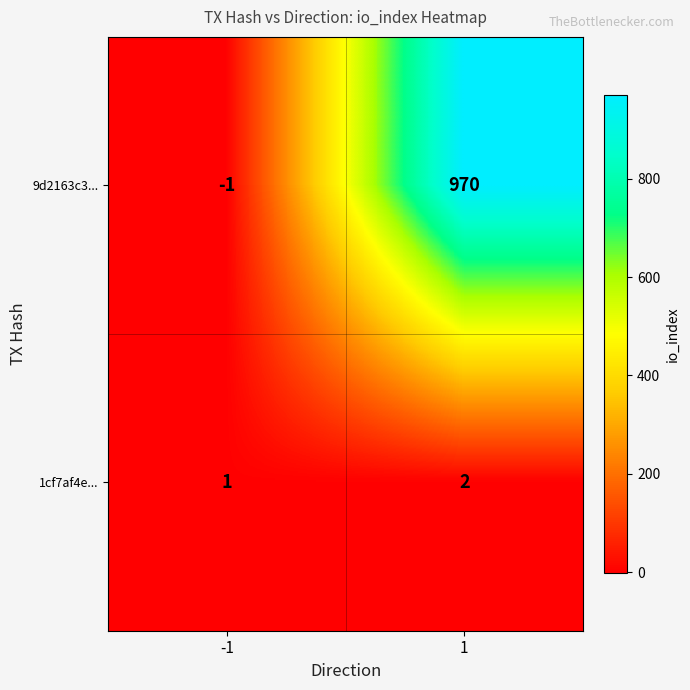

What is the sum of the 9d2163c3... values at -1 and 1?

969